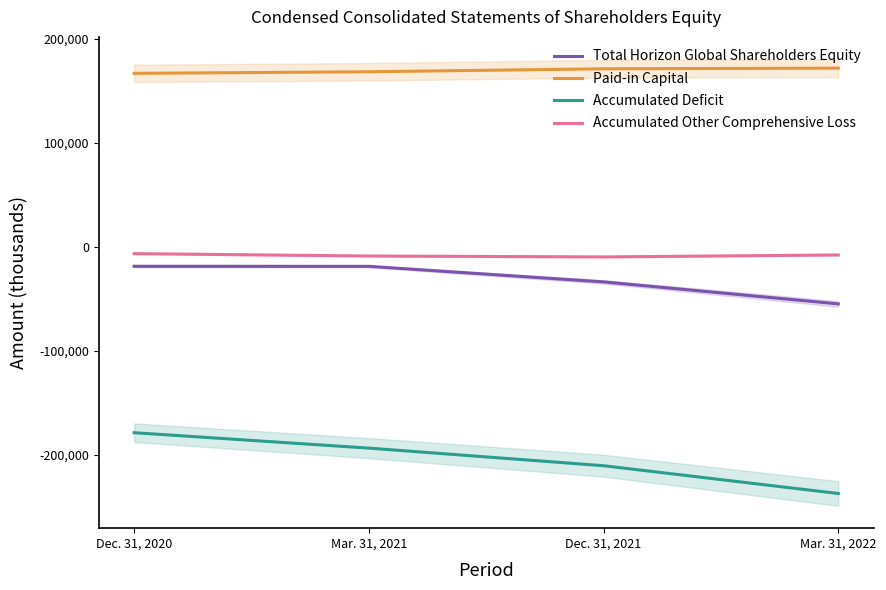

At which label does Paid-in Capital reach its minimum?

Dec. 31, 2020